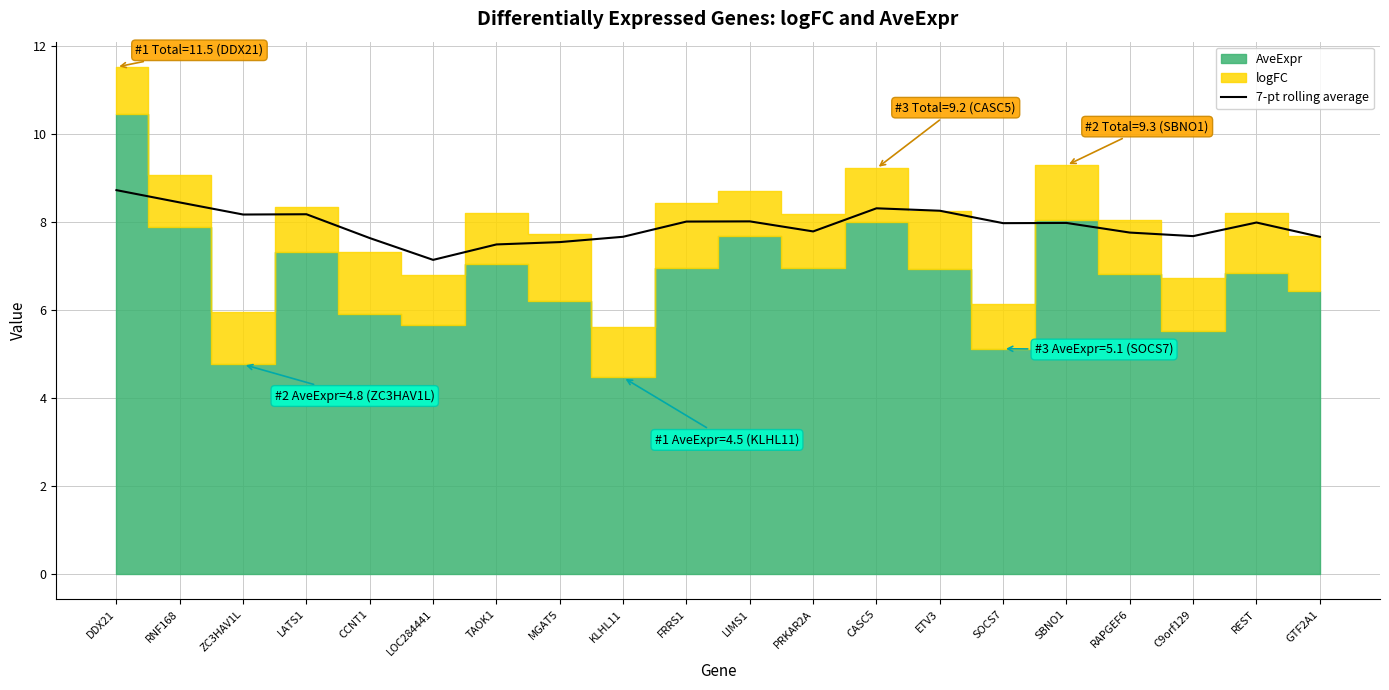

What is the label of the 3rd point from the left?

ZC3HAV1L